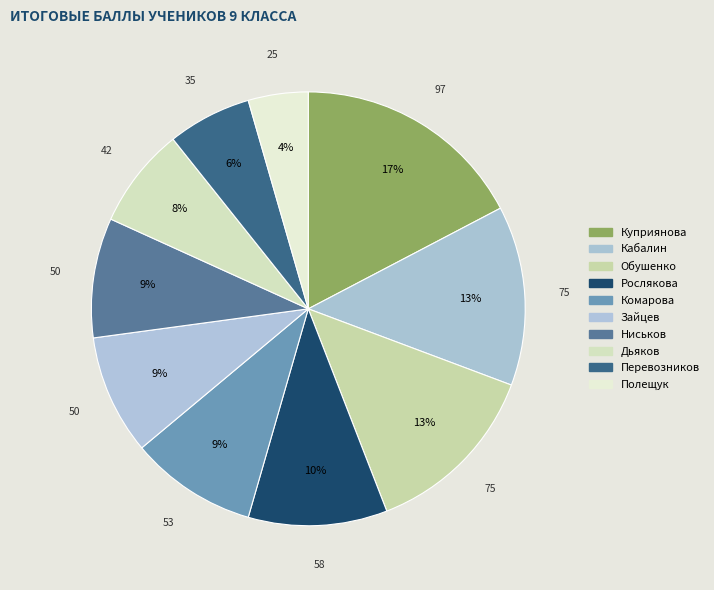

Rank the categories by value from highest to lowest.

Куприянова, Кабалин, Обушенко, Рослякова, Комарова, Зайцев, Ниськов, Дьяков, Перевозников, Полещук